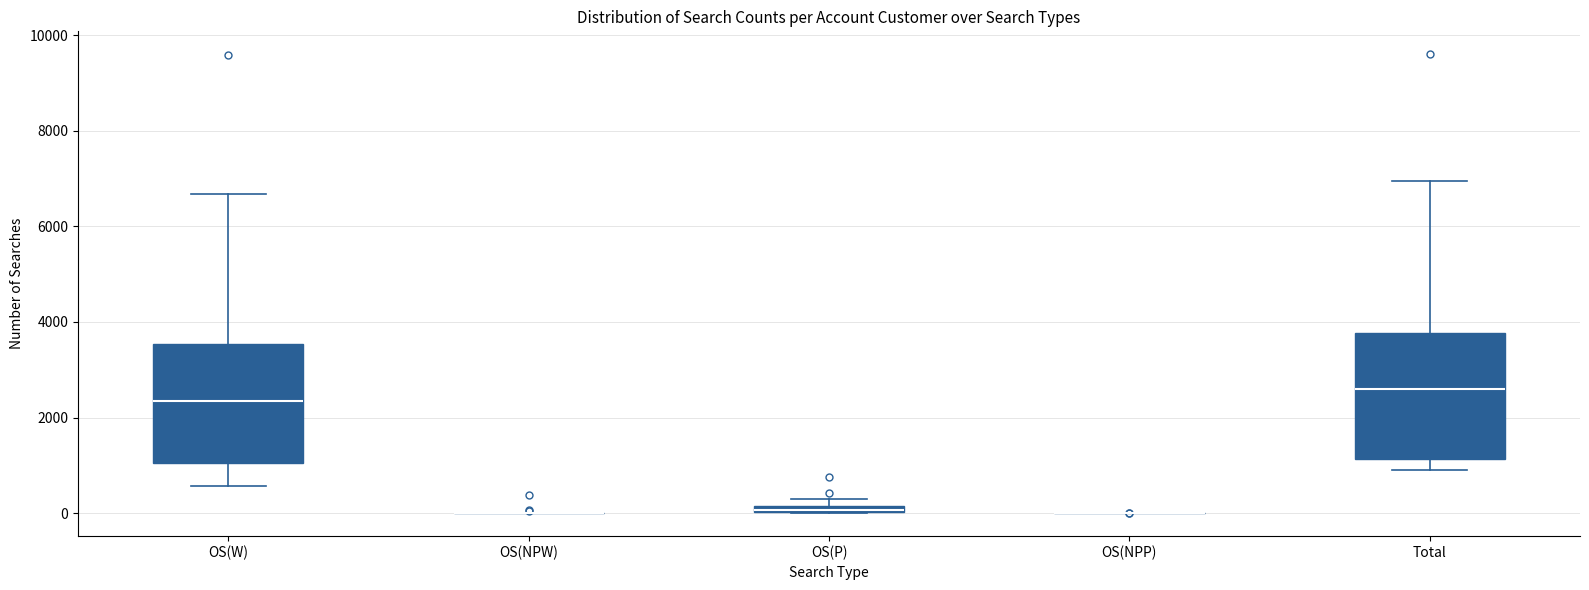

Where does the lower whisker of the box for Total end on the y-axis? The values are not printed on the chart, so give them approximately, as read against the axis.

800